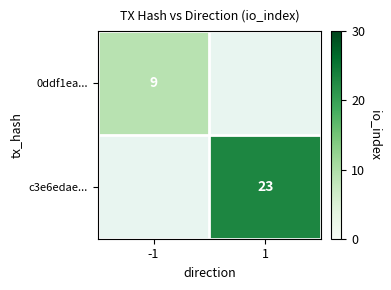

Between 1 and -1, which is larger?

-1